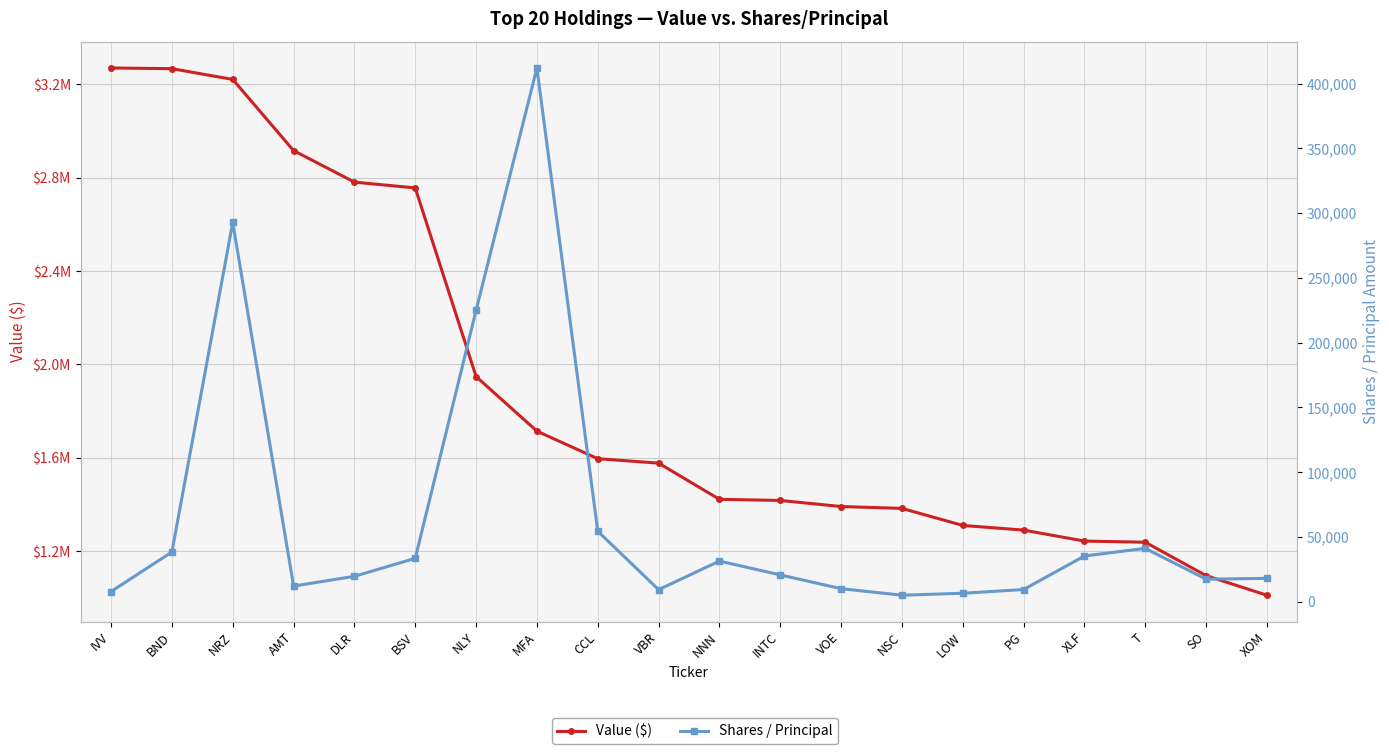

True or false: Value ($) has a value of 2293139 at LOW.

False